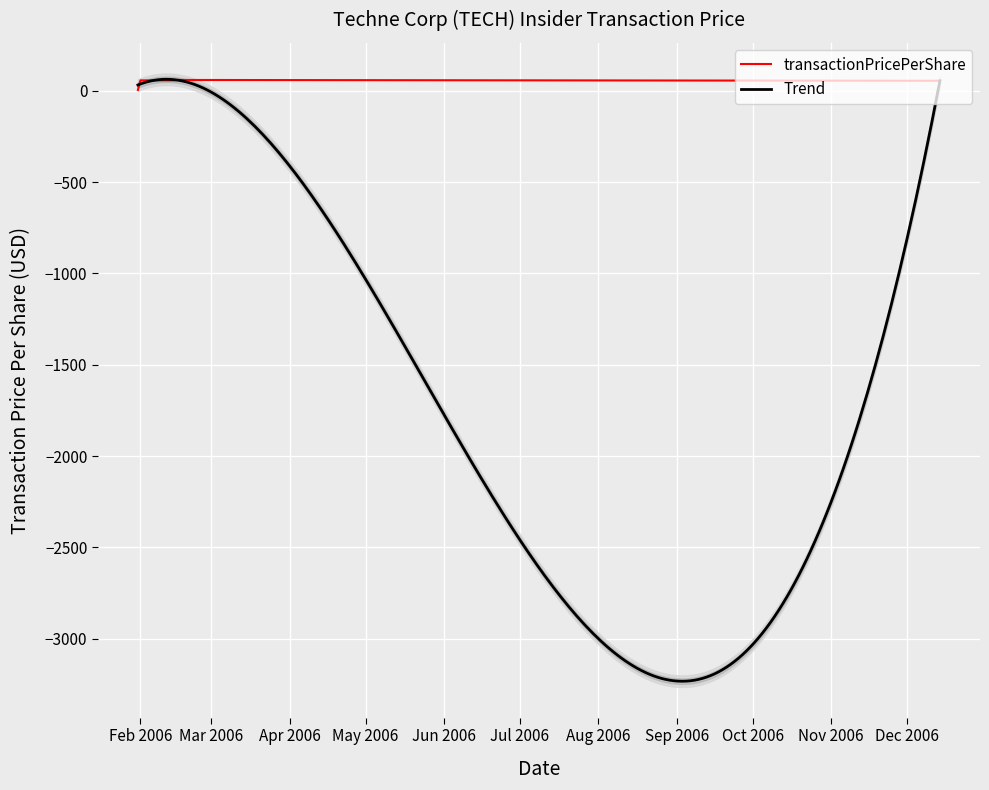

Count the number of categories in the chart.

9